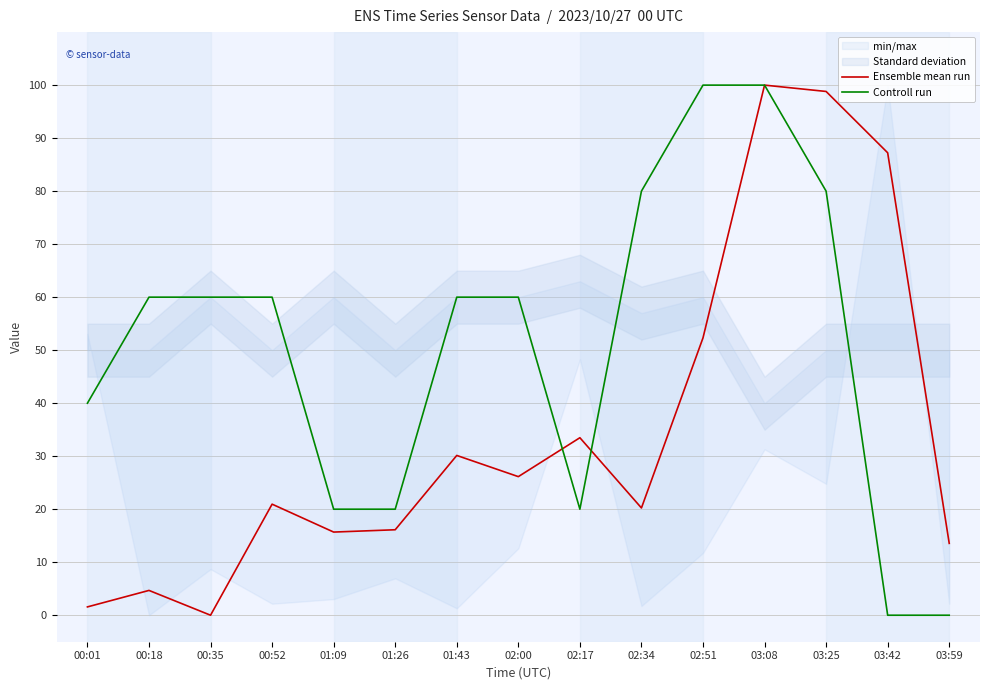

Which series has the widest spread of values?

Ensemble mean run